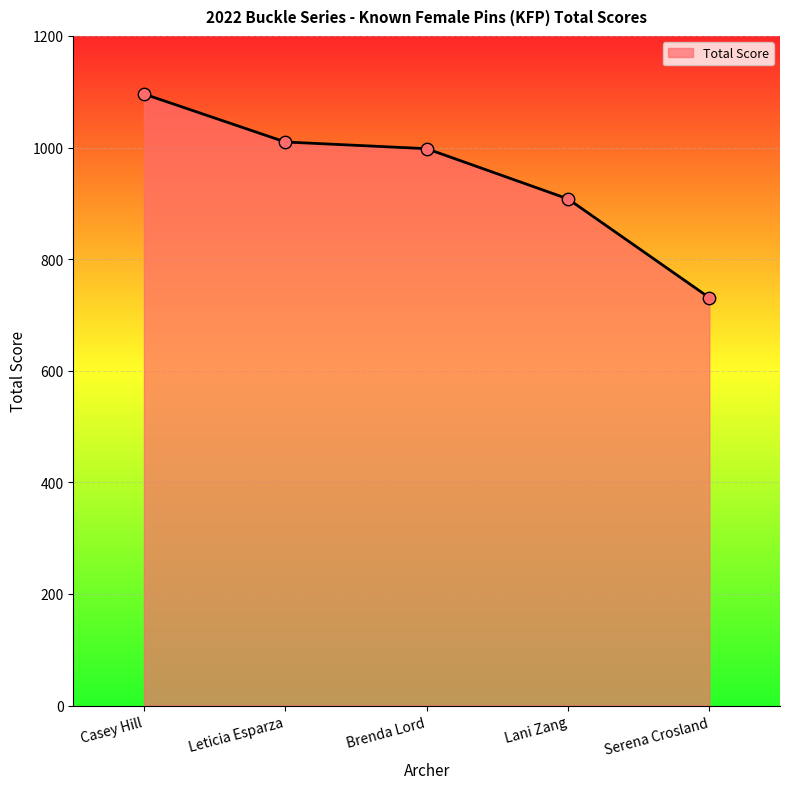

Between Leticia Esparza and Casey Hill, which is larger?

Casey Hill